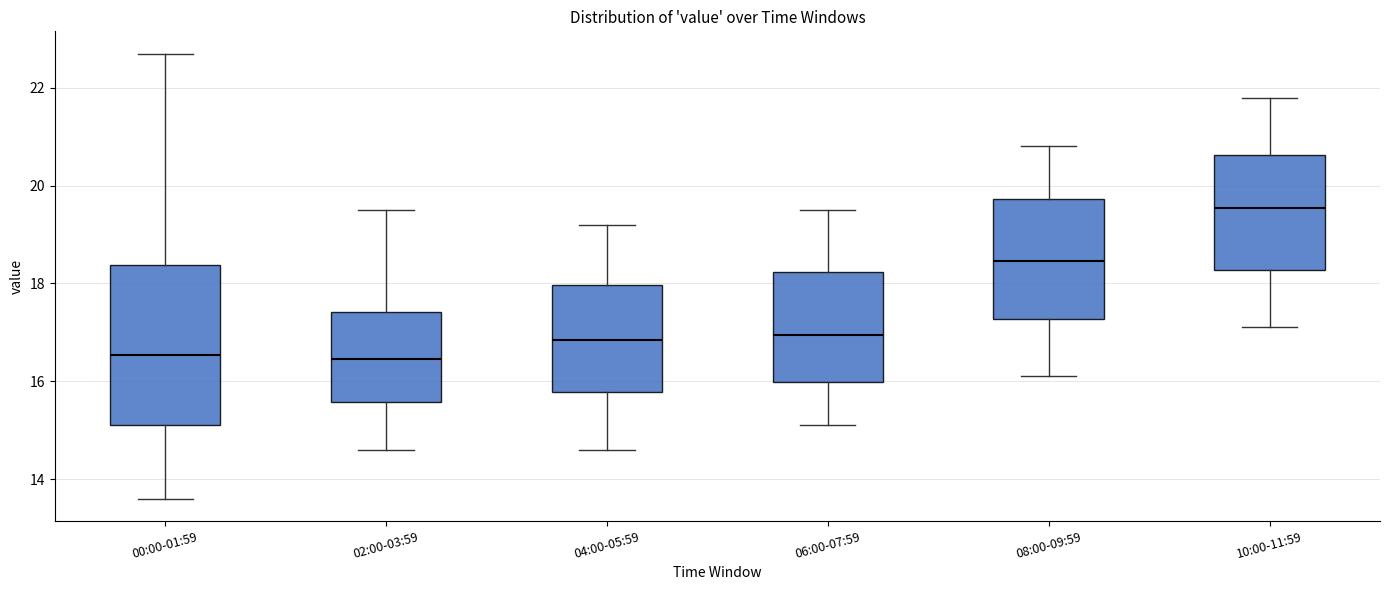

Which box has the highest median line?

10:00-11:59